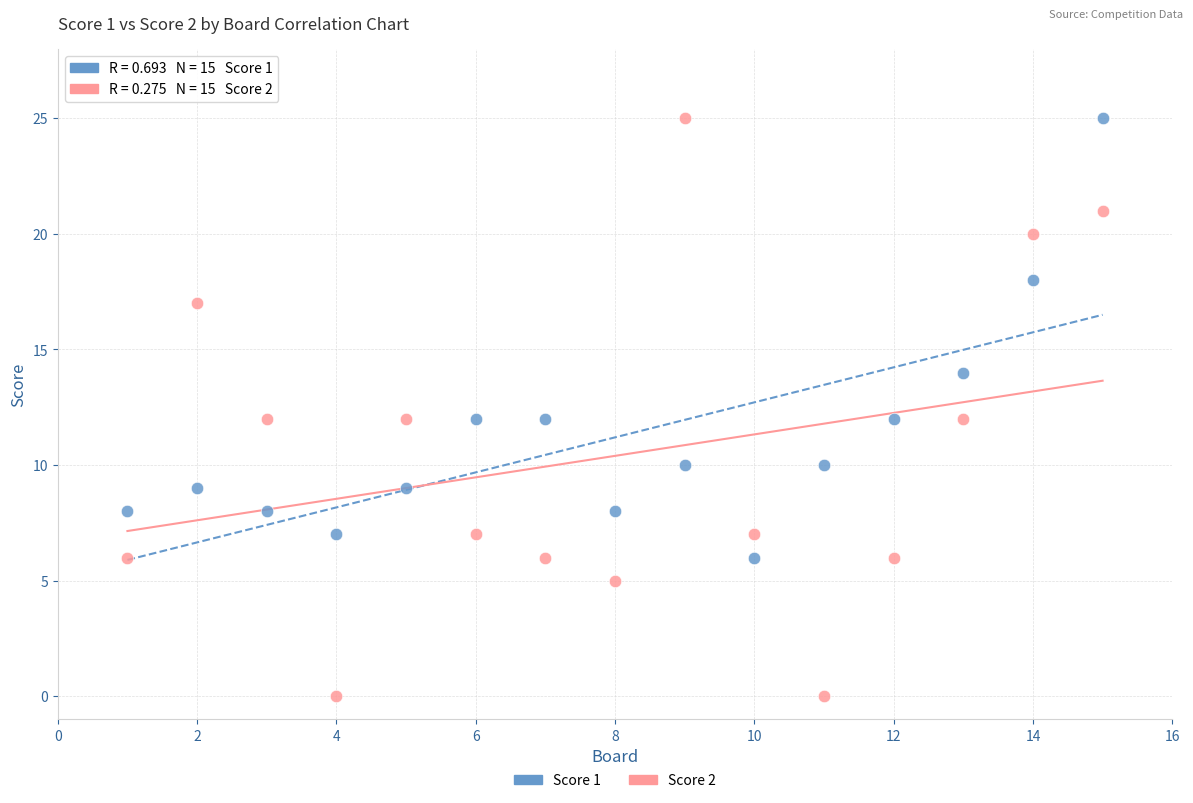

What is the X range (max minus min) for the scatter plot?

14